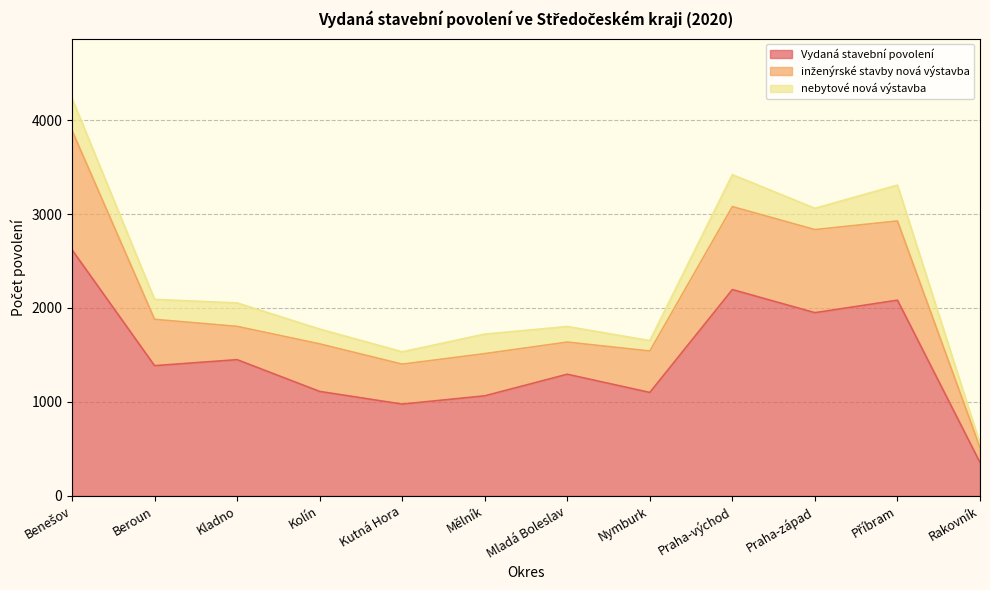

What is the difference between the maximum and second lowest values in the Vydaná stavební povolení series?

1642